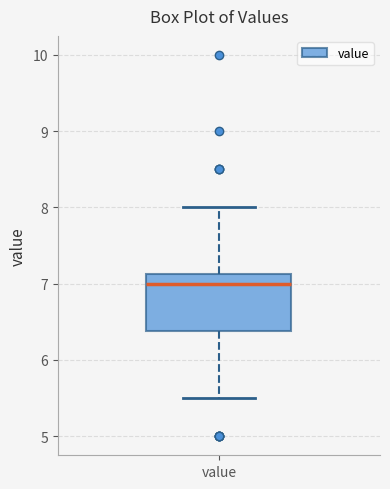

Read this box plot against the y-axis: the position of the median line, the range covered by the box, and the ends of both whiskers. The values are not printed on the chart, so give them approximately, as read against the axis.

median 7.0, box 6.4 to 7.1, whiskers 5.5 to 8.0